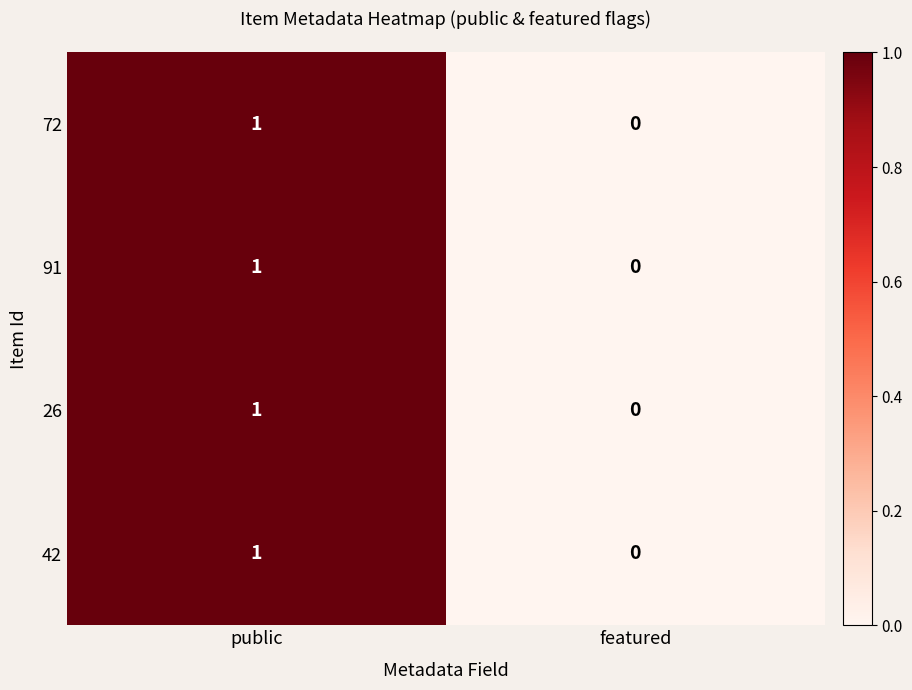

Which label corresponds to the smallest value in the chart?

featured